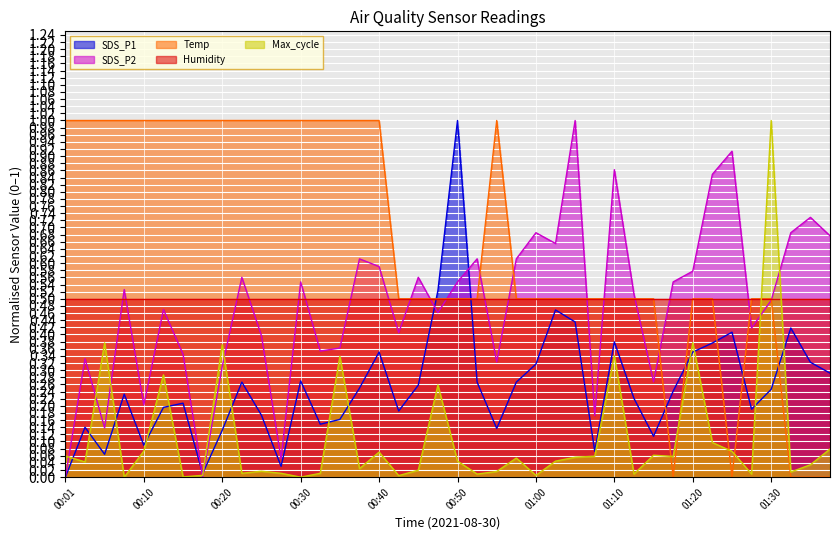

What is the label of the 4th point from the right?

01:30